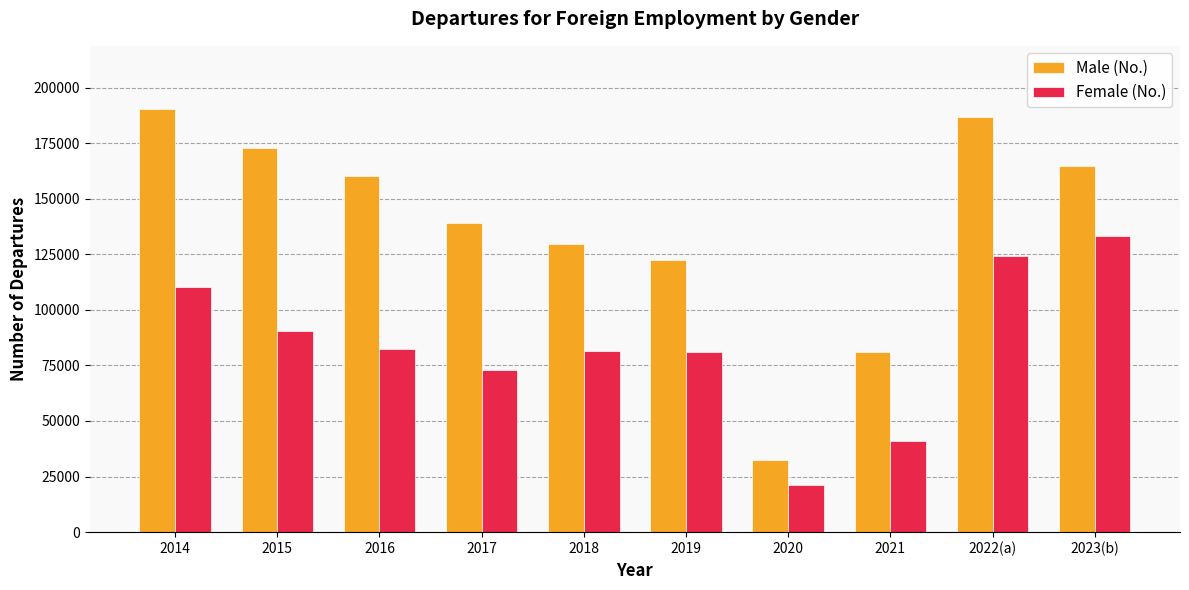

What is the difference between the maximum and second lowest values in the Female (No.) series?

91894